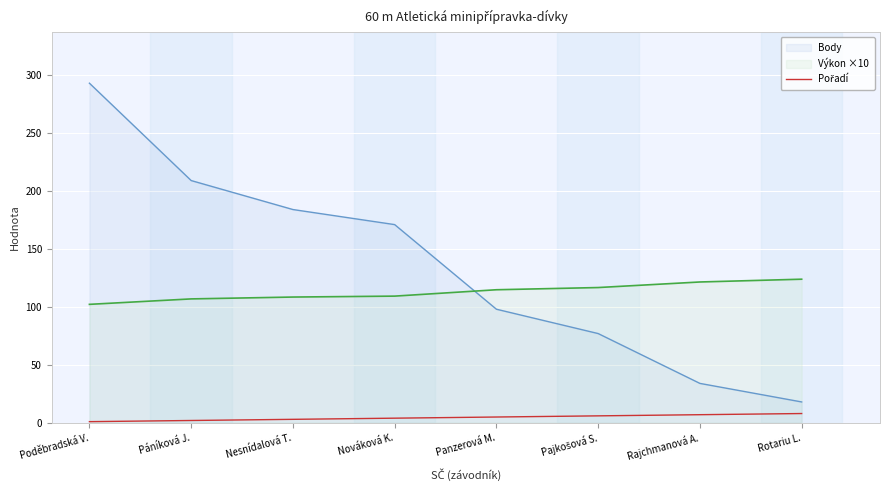

How many data points are less than 5?

4